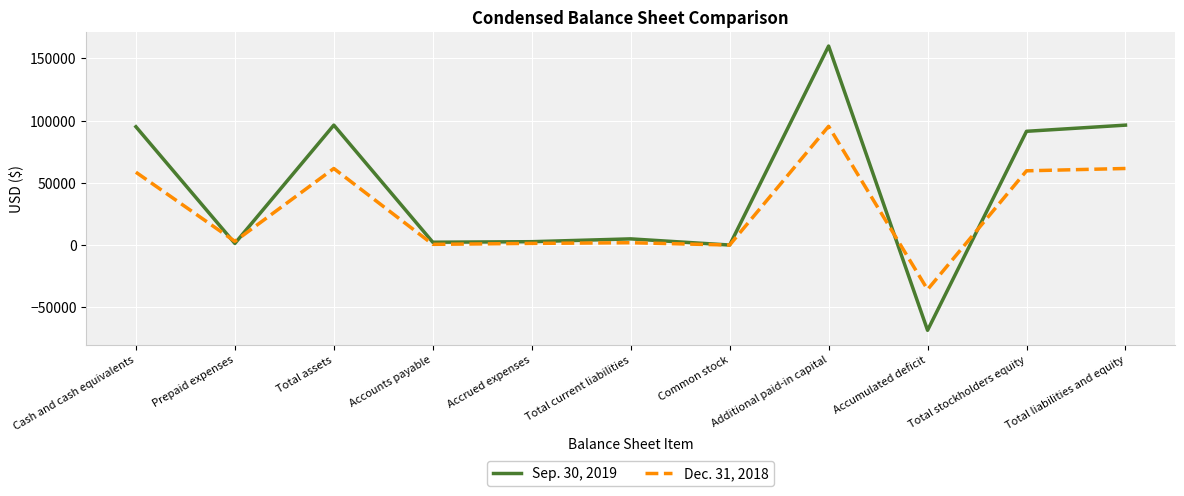

Does the chart have visible grid lines?

Yes